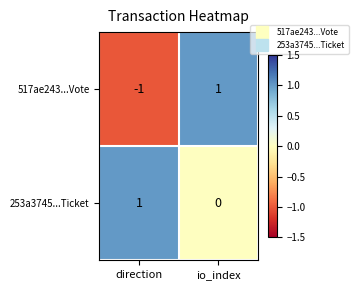

True or false: 517ae243...Vote has a value of -1 at direction.

True